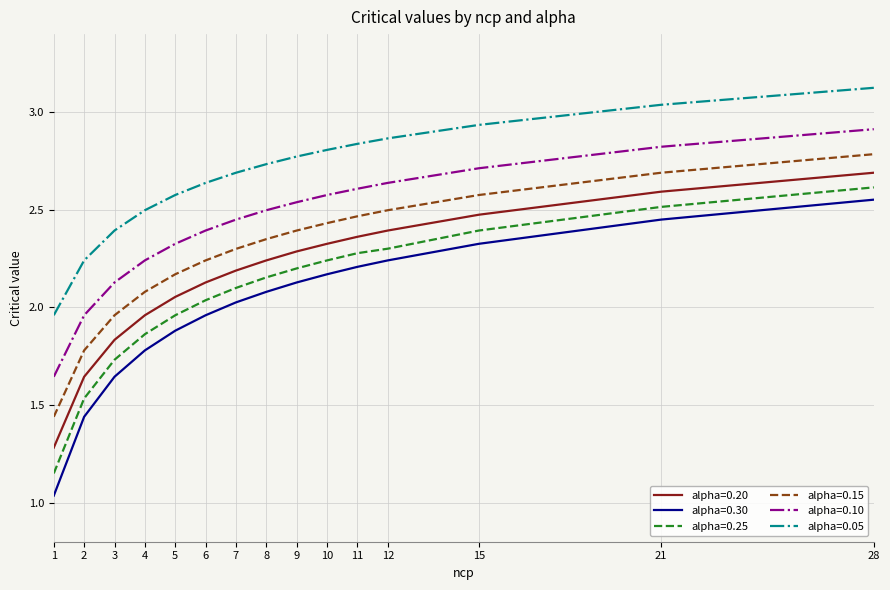

Count the number of data series in this chart.

6